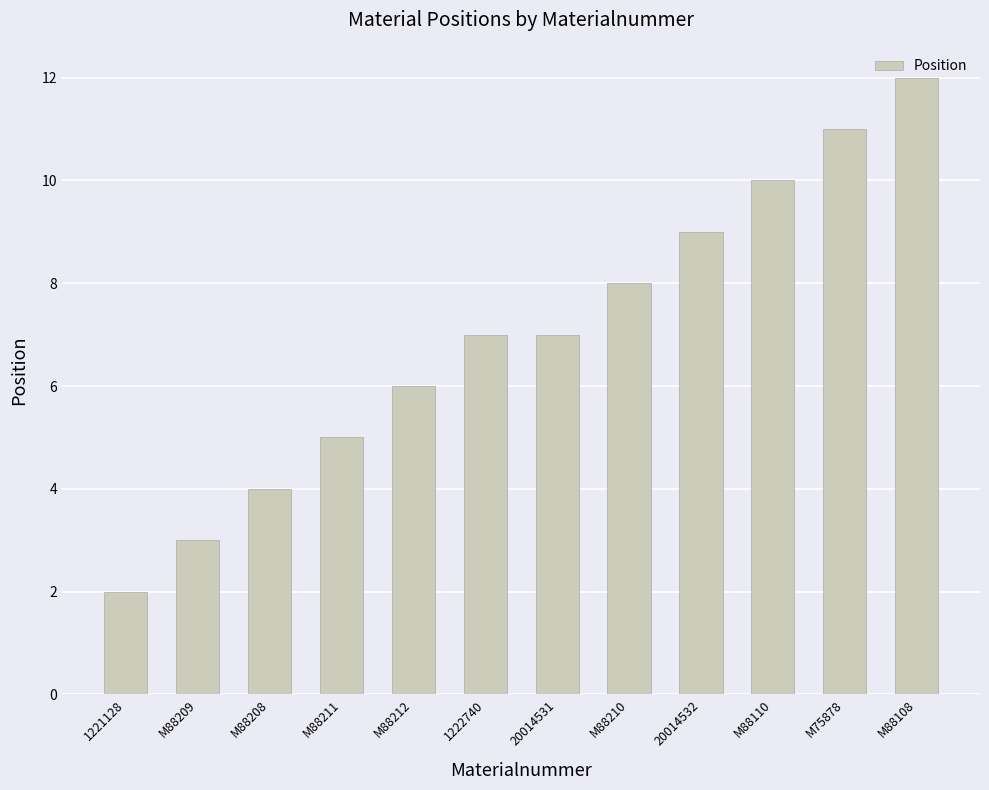

How many bars are there in total?

12